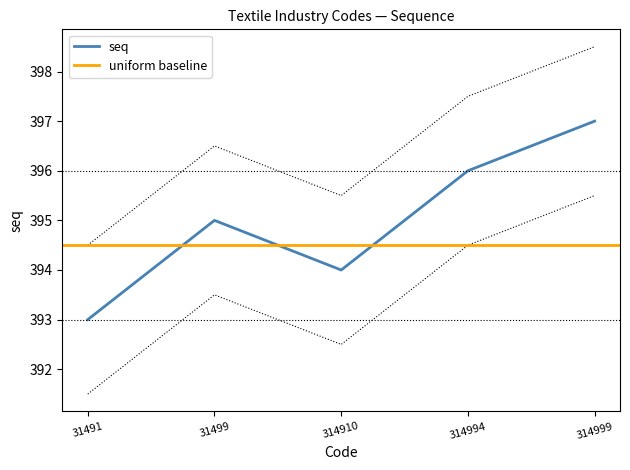

What is the value of the 3rd point from the left?

394